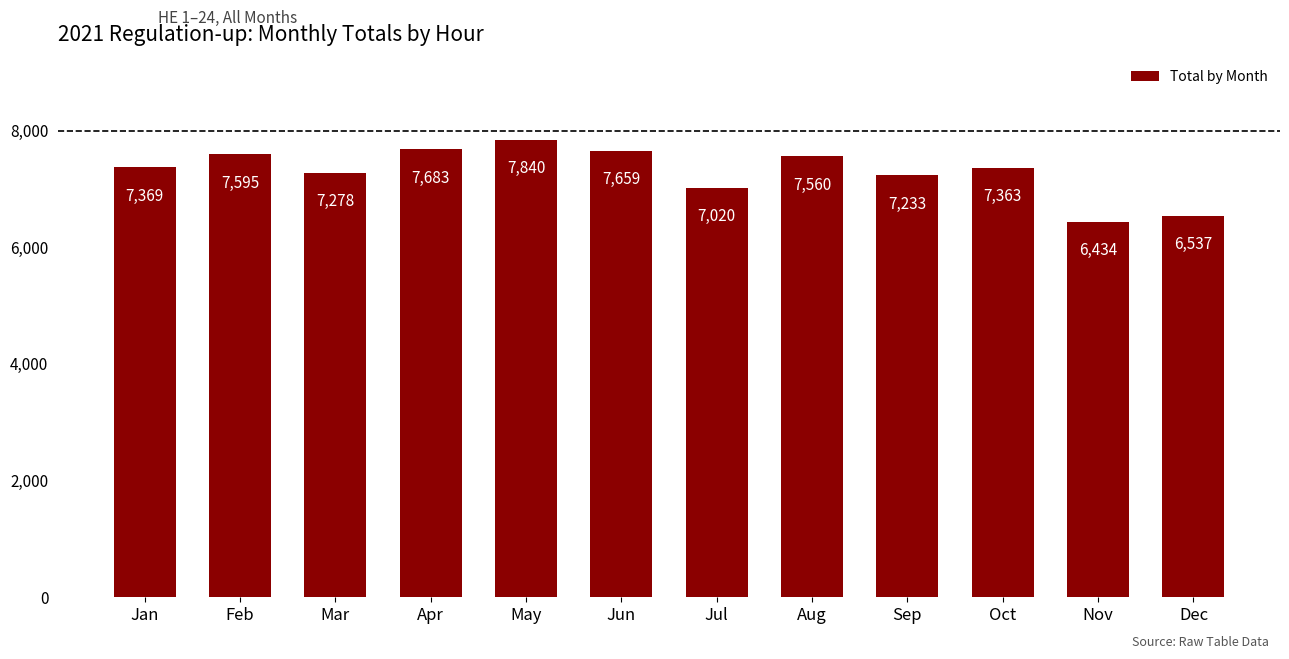

What is the difference between the second highest and second lowest values?

1146